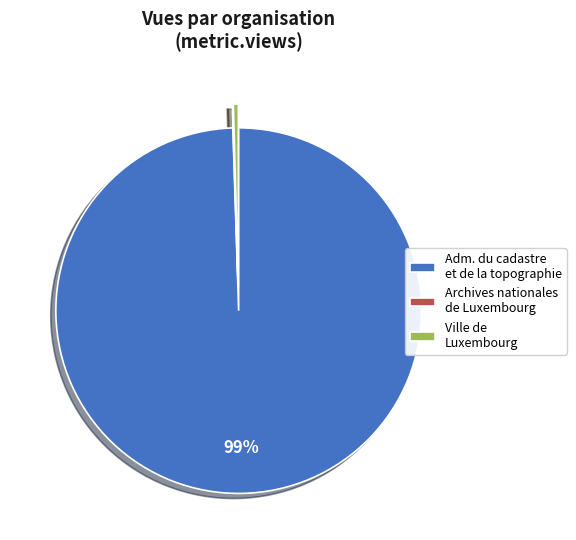

Combined, do Ville de Luxembourg and Adm. du cadastre et de la topographie account for over 50%?

Yes